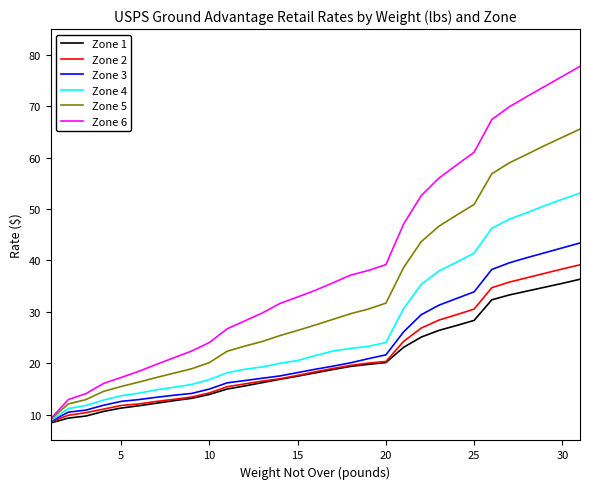

What are all the series names shown in the legend?

Zone 1, Zone 2, Zone 3, Zone 4, Zone 5, Zone 6